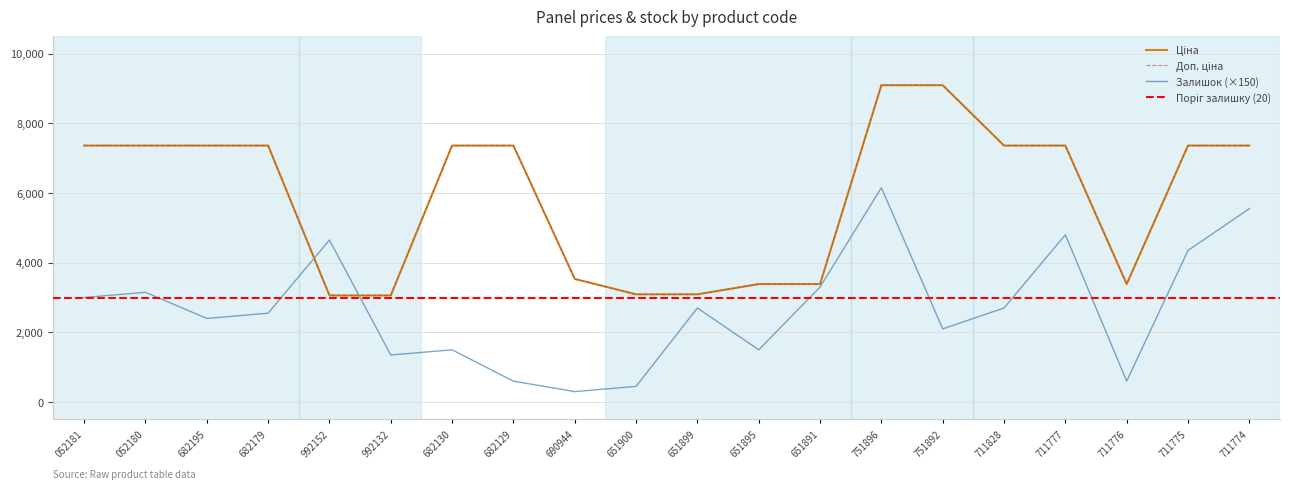

What is the highest value of the Залишок (×150) series?

6150.0